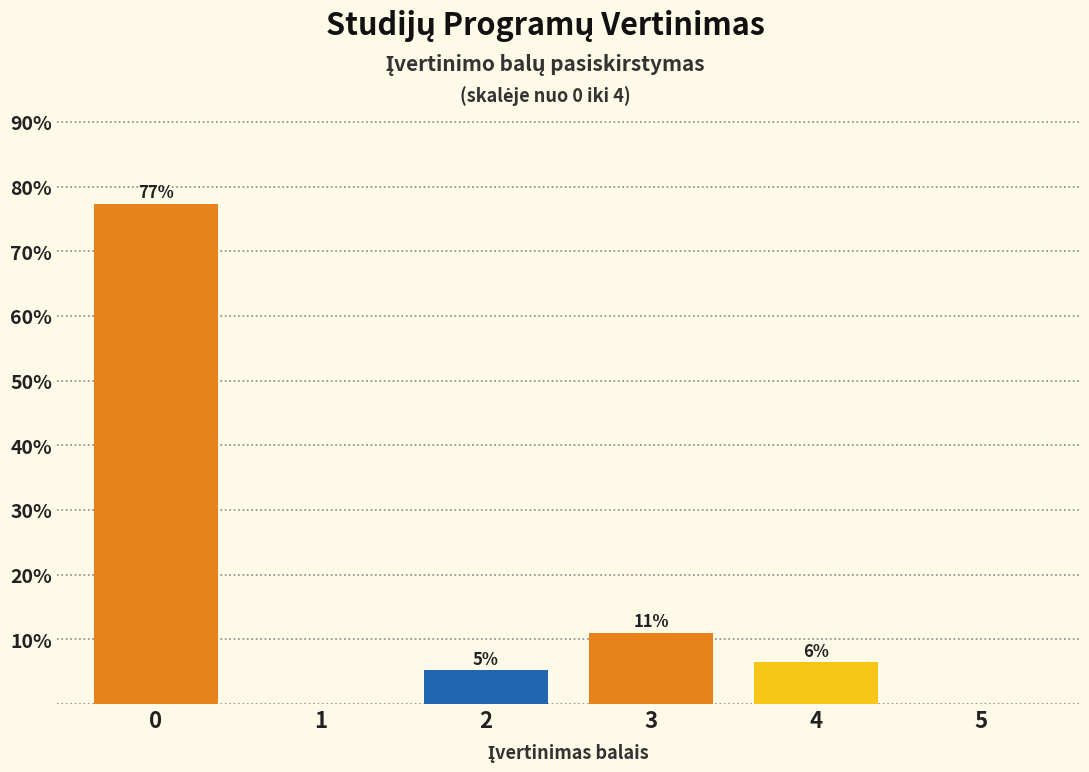

Between 4 and 5, which is larger?

4